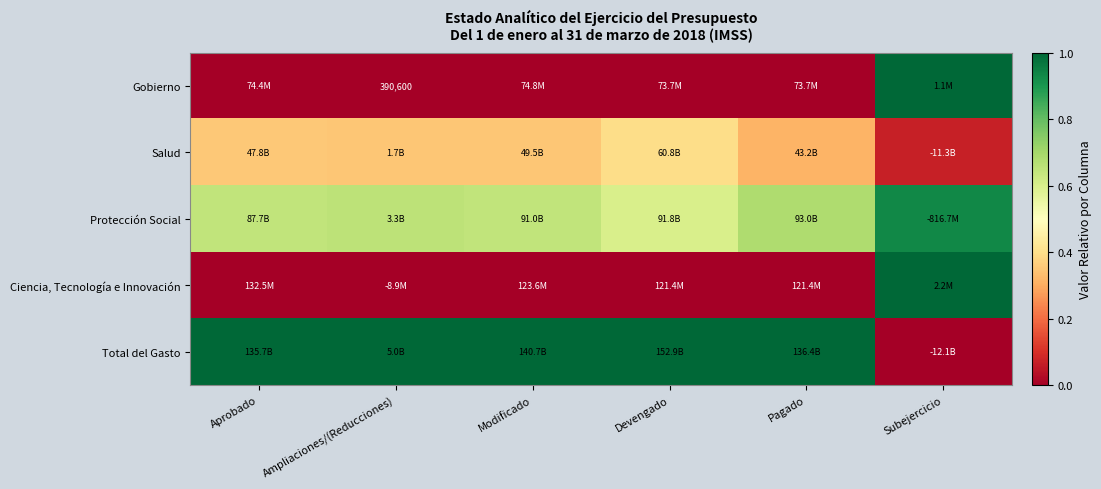

Is the value of Ciencia, Tecnología e Innovación at Aprobado greater than the value of Total del Gasto at Aprobado?

No